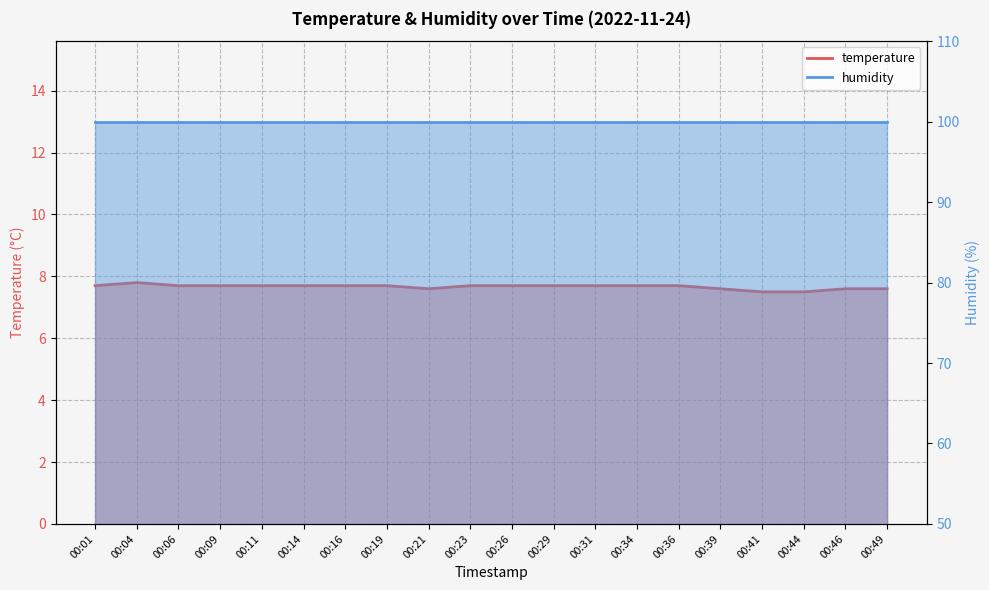

Reading right to left, transcribe all the data shown in this chart.

7.6	7.6	7.5	7.5	7.6	7.7	7.7	7.7	7.7	7.7	7.7	7.6	7.7	7.7	7.7	7.7	7.7	7.7	7.8	7.7